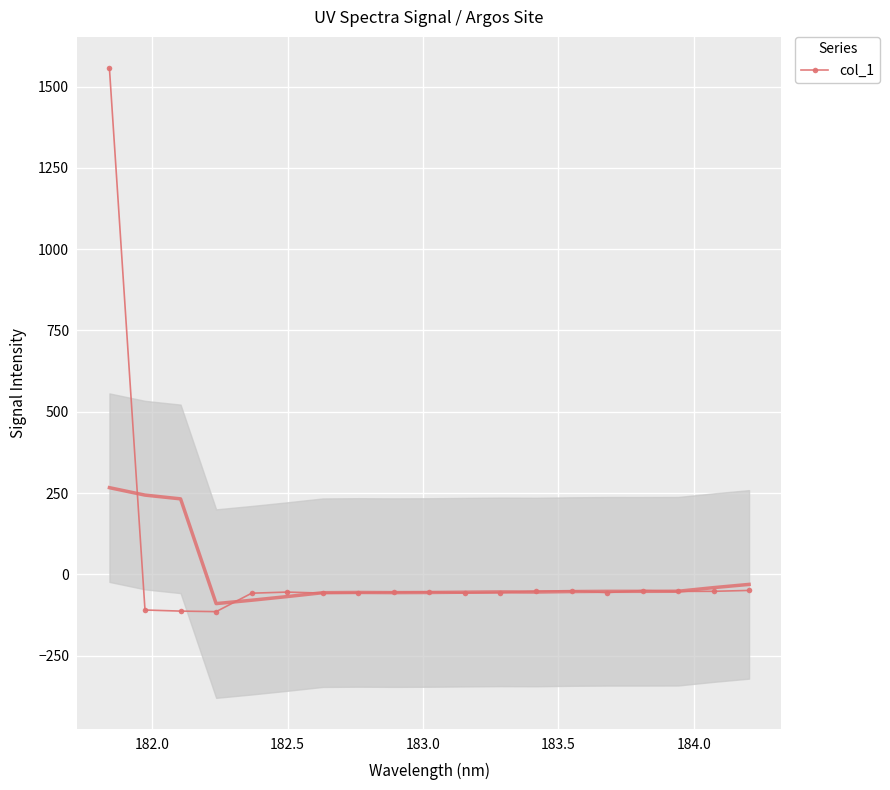

How many positive values are there?

1